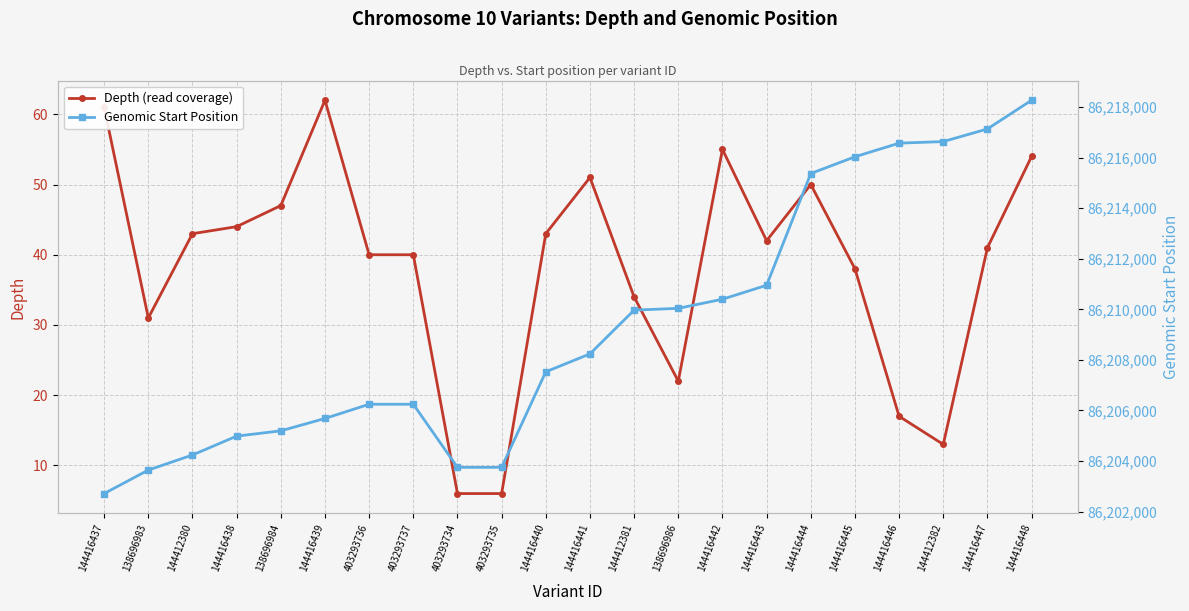

What is the maximum value for Depth (read coverage)?

62